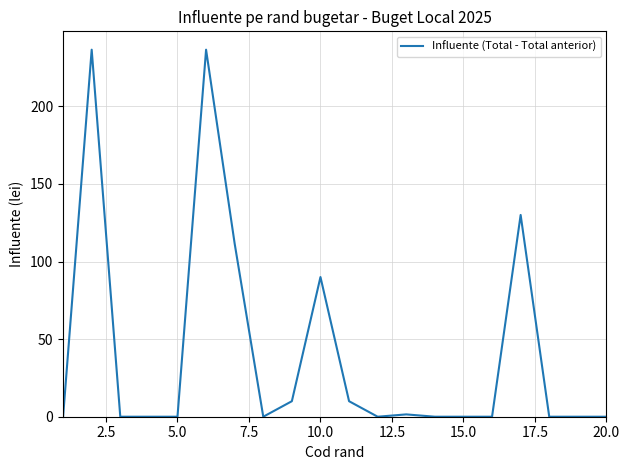

Reading right to left, extract all data points from this chart.

0.0	0.0	0.0	130.0	0.0	0.0	0.0	1.5	0.0	10.0	90.0	10.0	0.0	111.5	236.5	0.0	0.0	0.0	236.5	0.0